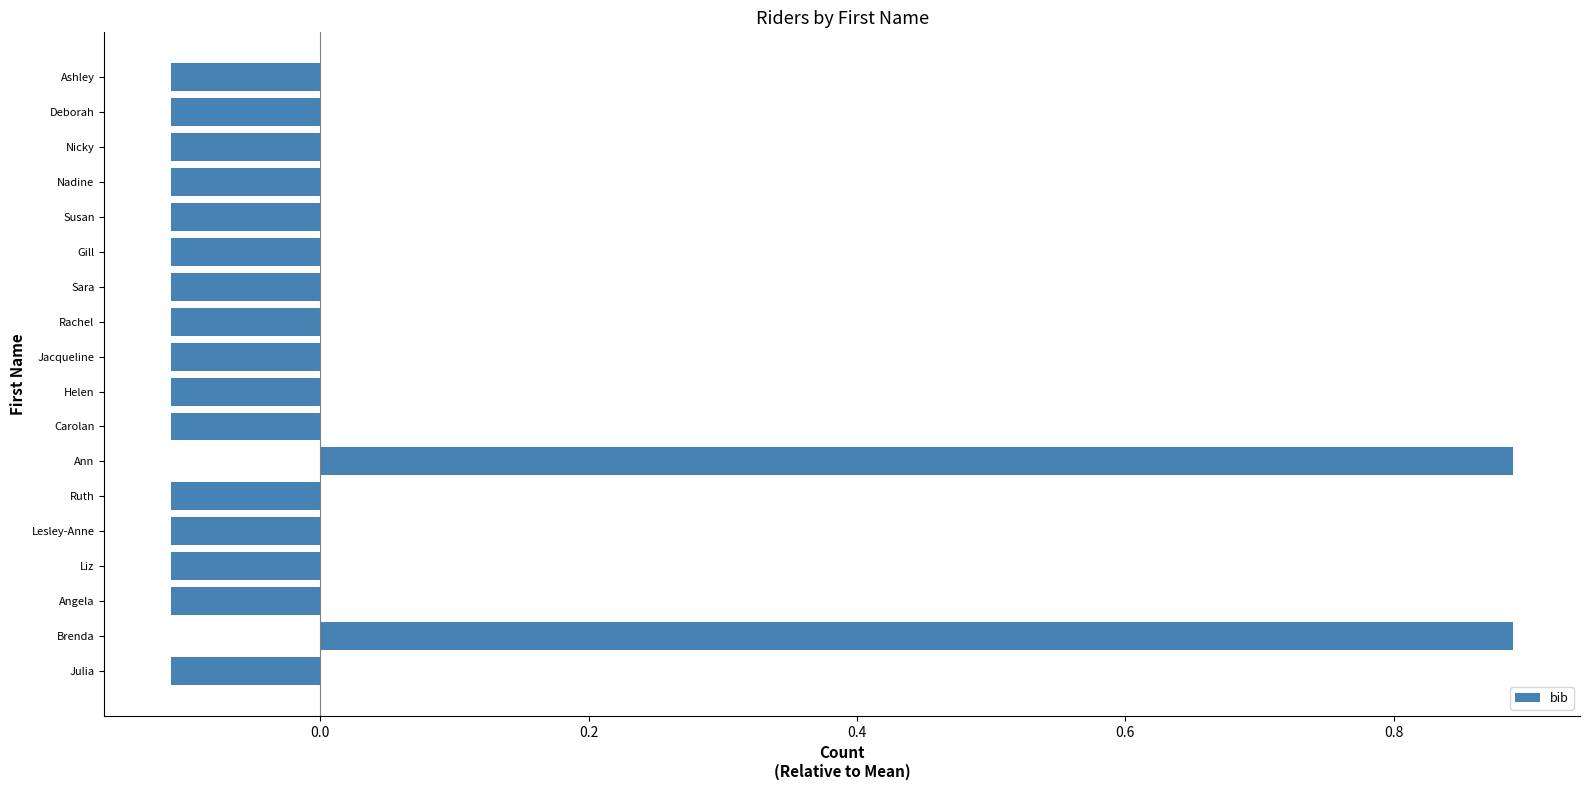

The value at Lesley-Anne is -0.2. True or false?

False